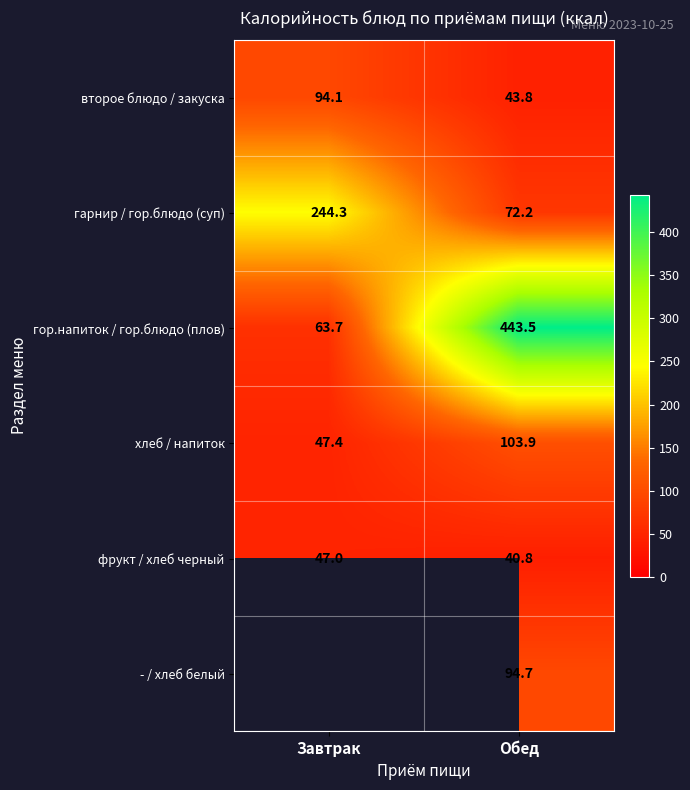

Which category has the lowest value across all series?

Обед